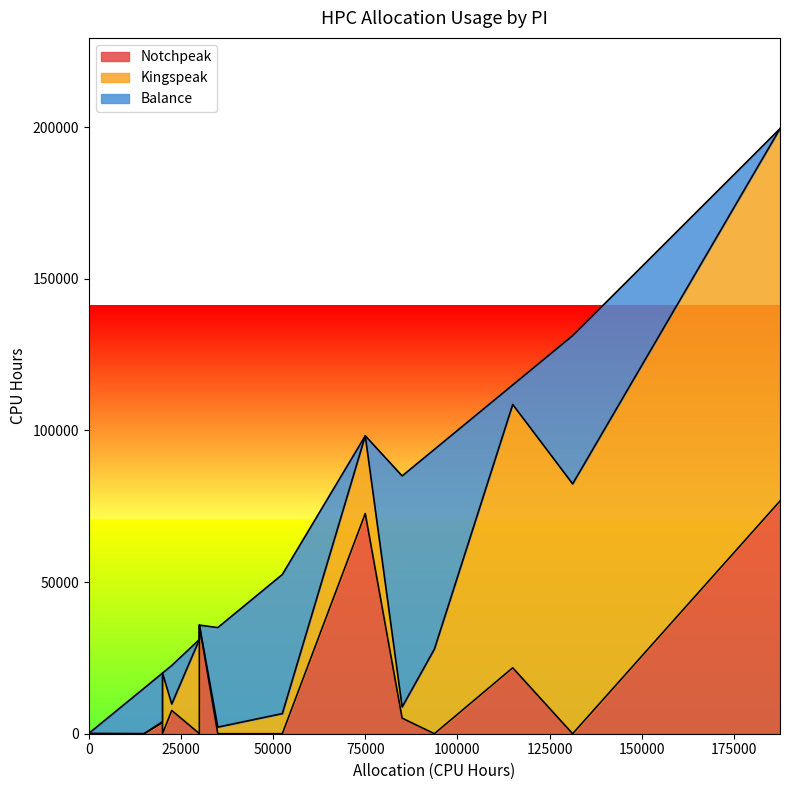

In Kingspeak, how many points are higher than both neighbors (excluding endpoints)?

5